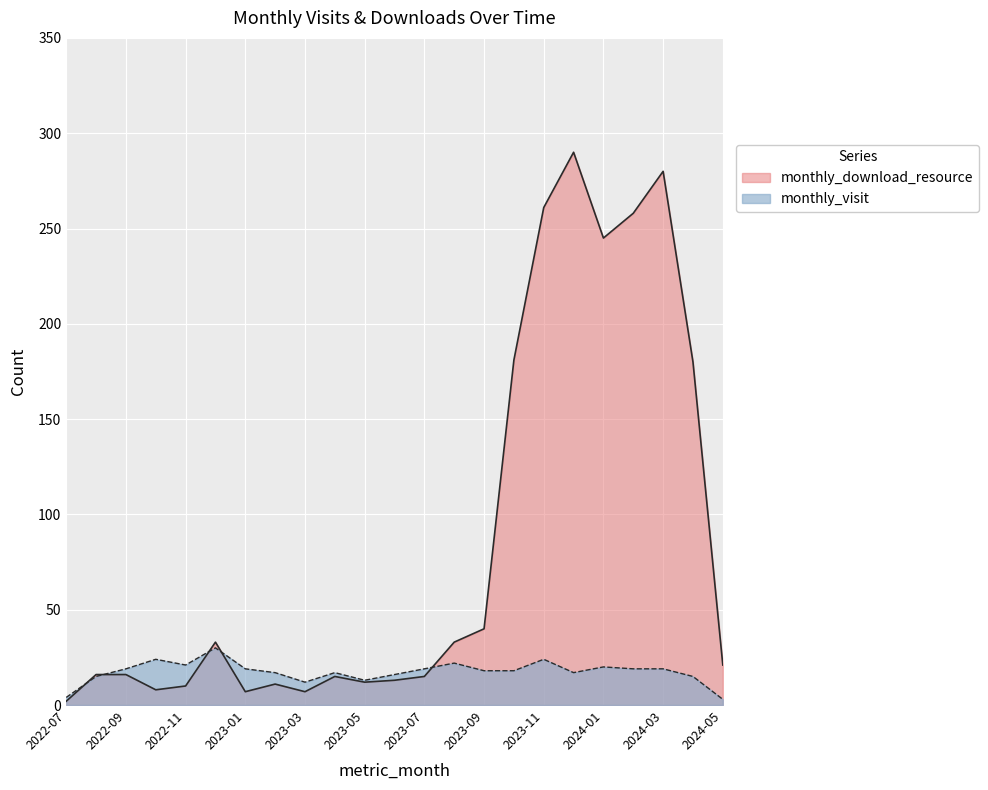

Which category has the lowest value across all series?

2022-07